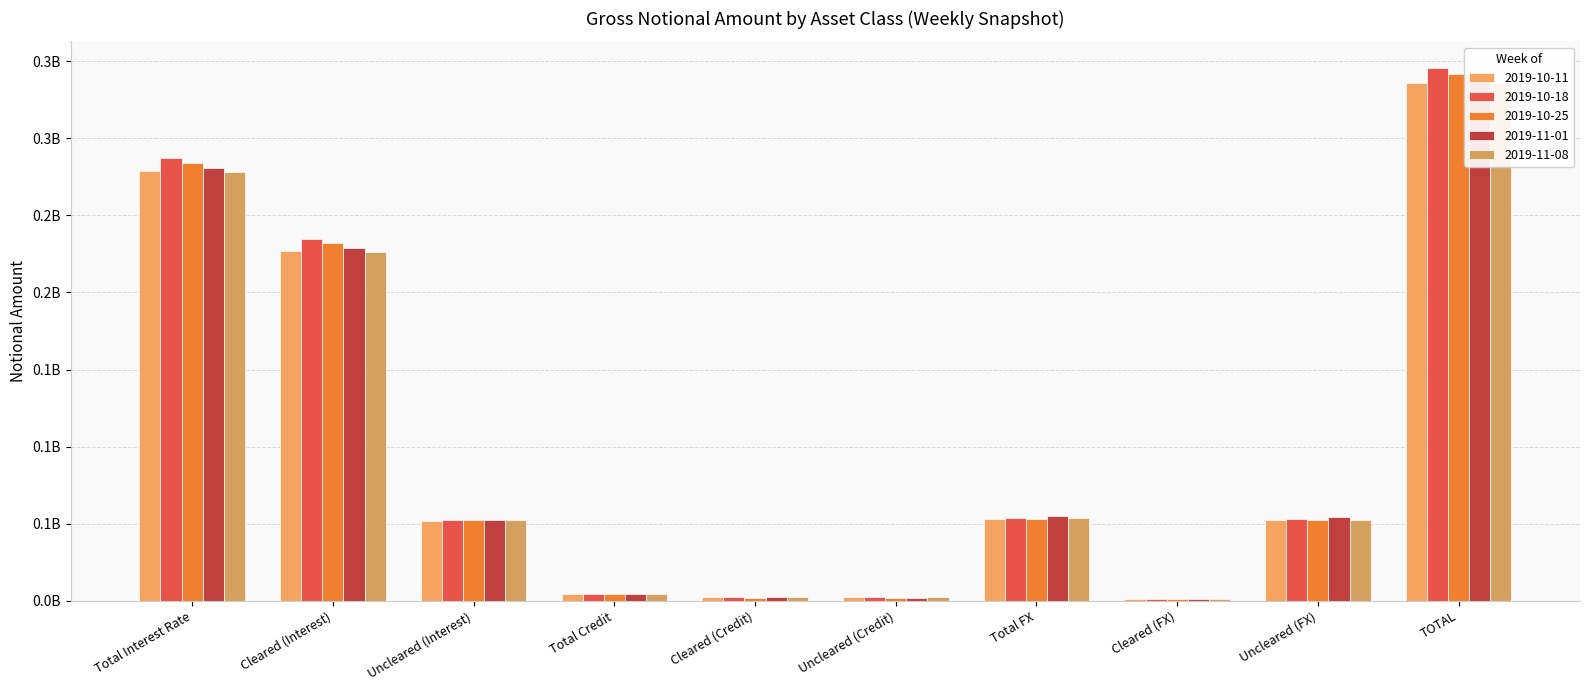

What is the sum of the 2019-10-18 values at Cleared (Interest) and Total FX?

288636768